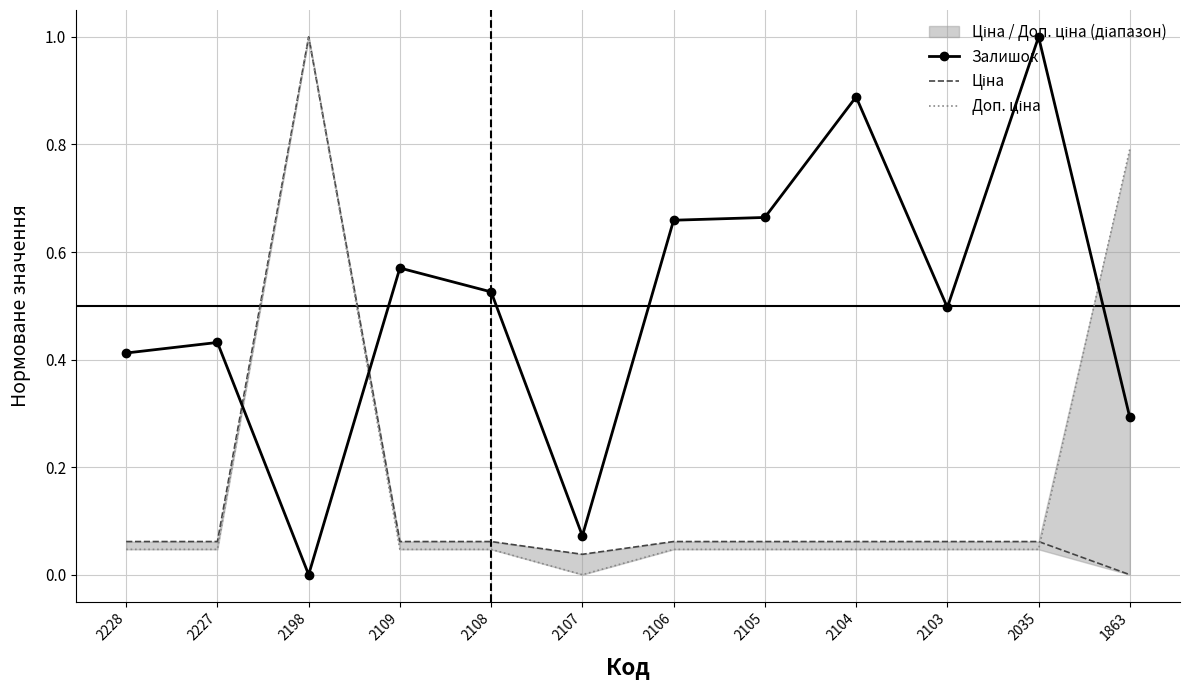

Reading left to right, list all the values displayed in this chart.

Залишок: 2228=0.4	2227=0.4	2198=0.0	2109=0.6	2108=0.5	2107=0.1	2106=0.7	2105=0.7	2104=0.9	2103=0.5	2035=1.0	1863=0.3
Ціна: 2228=0.1	2227=0.1	2198=1.0	2109=0.1	2108=0.1	2107=0.0	2106=0.1	2105=0.1	2104=0.1	2103=0.1	2035=0.1	1863=0.0
Доп. ціна: 2228=0.0	2227=0.0	2198=1.0	2109=0.0	2108=0.0	2107=0.0	2106=0.0	2105=0.0	2104=0.0	2103=0.0	2035=0.0	1863=0.8